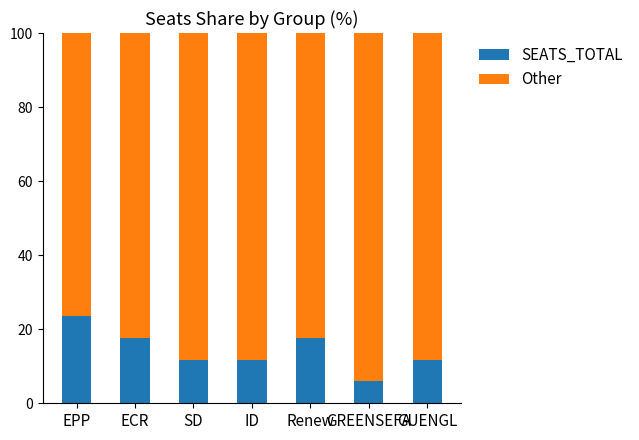

What is the difference between the maximum and minimum values in the SEATS_TOTAL series?

17.6